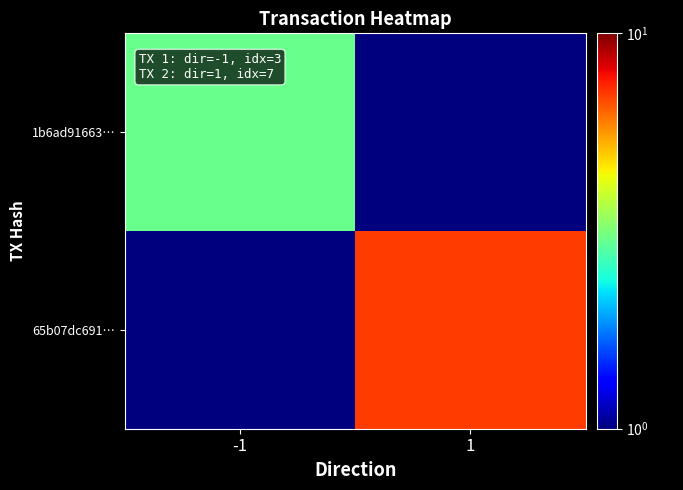

How many categories are shown in the chart?

2